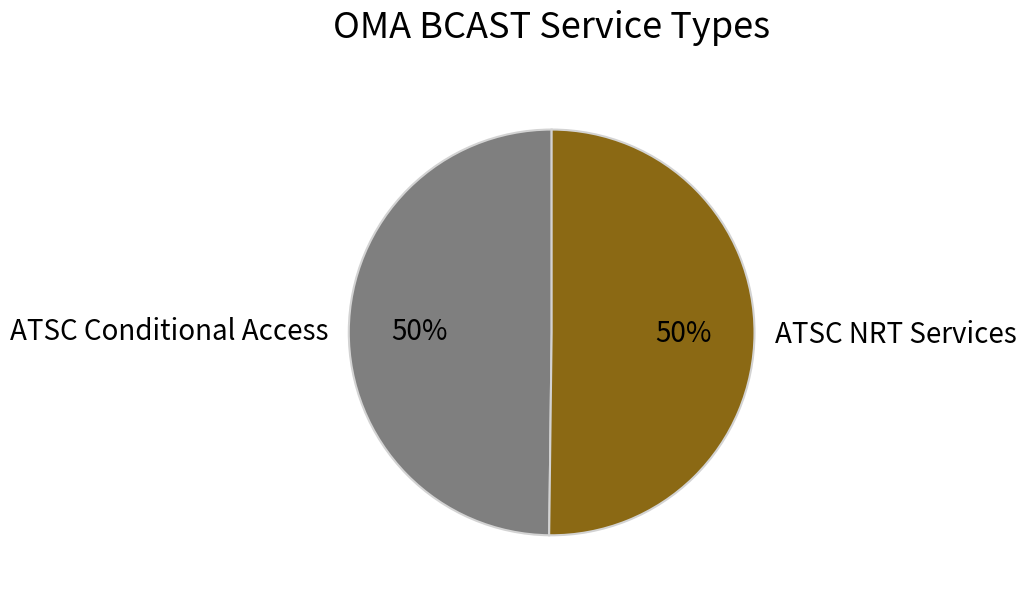

To the nearest percent, what is the combined percentage of ATSC NRT Services and ATSC Conditional Access?

100%